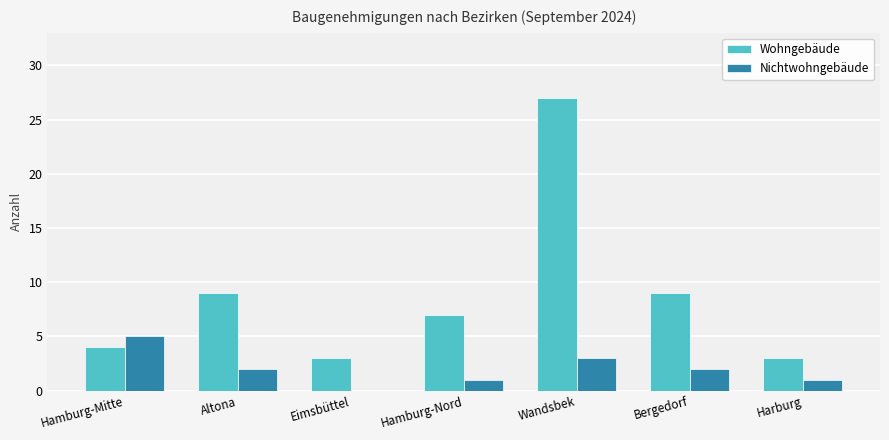

What is the spread (max minus min) of values at Hamburg-Nord?

6